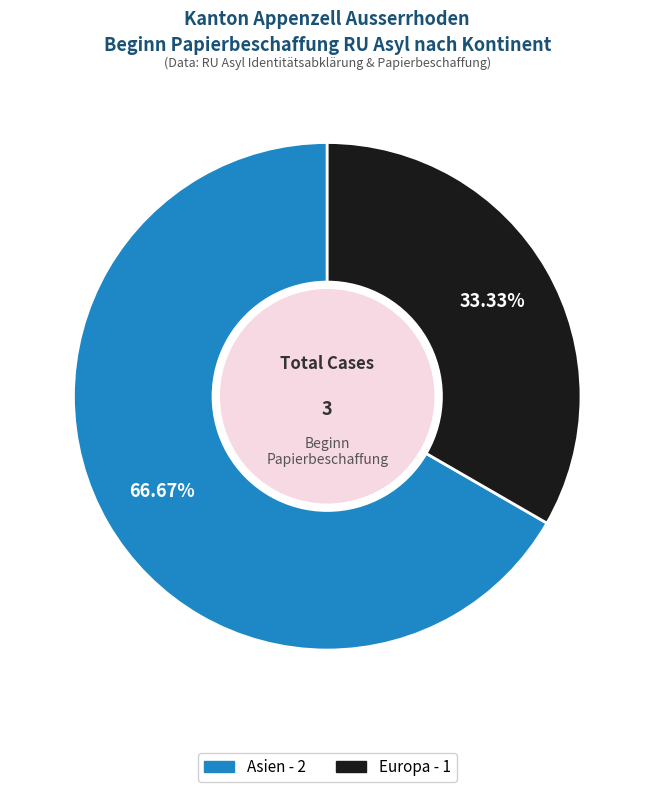

How many segments does this pie chart have?

2